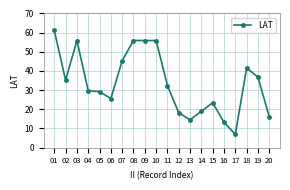

At which category does the chart reach its minimum across all series?

17